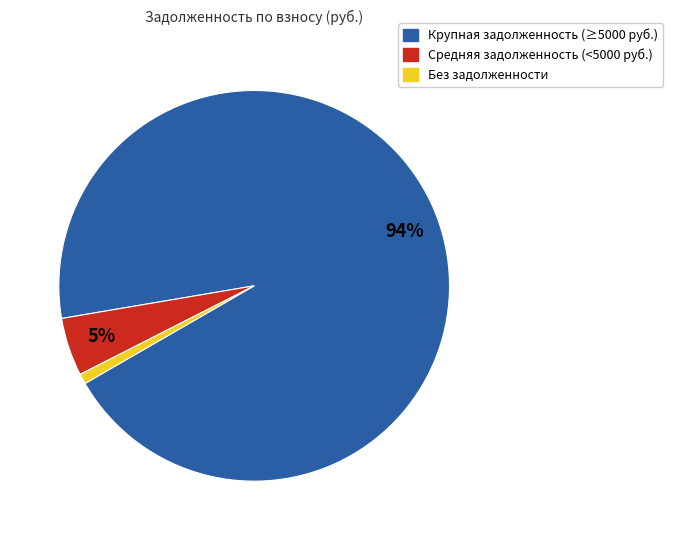

Is there any slice that represents more than half of the pie?

Yes